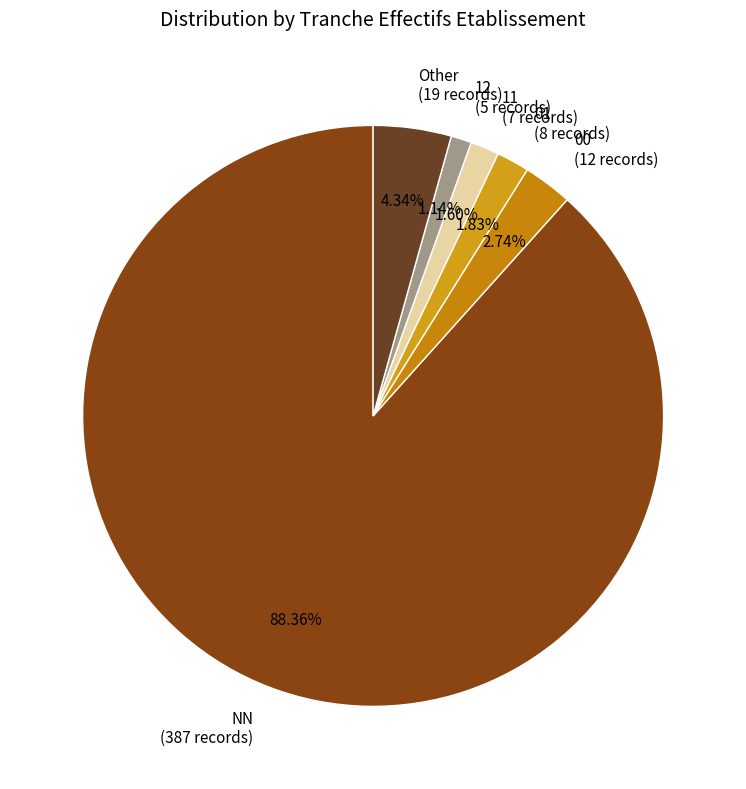

Does 11 (7 records) represent more than half of the total?

No